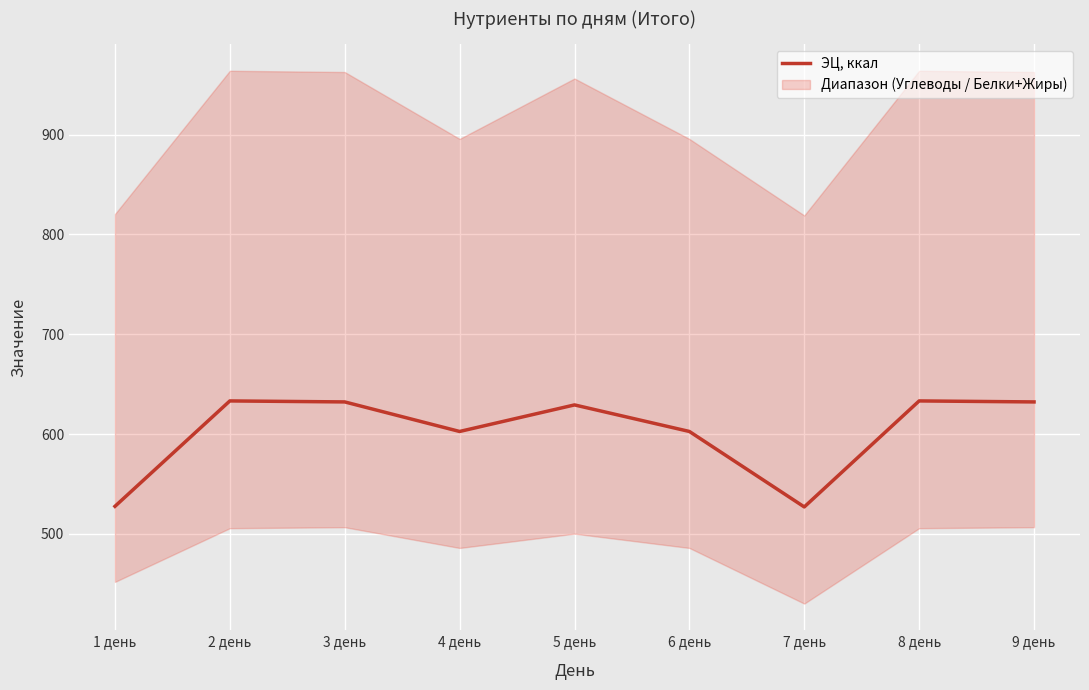

Rank the categories by value from lowest to highest.

7 день, 1 день, 4 день, 6 день, 5 день, 3 день, 9 день, 2 день, 8 день